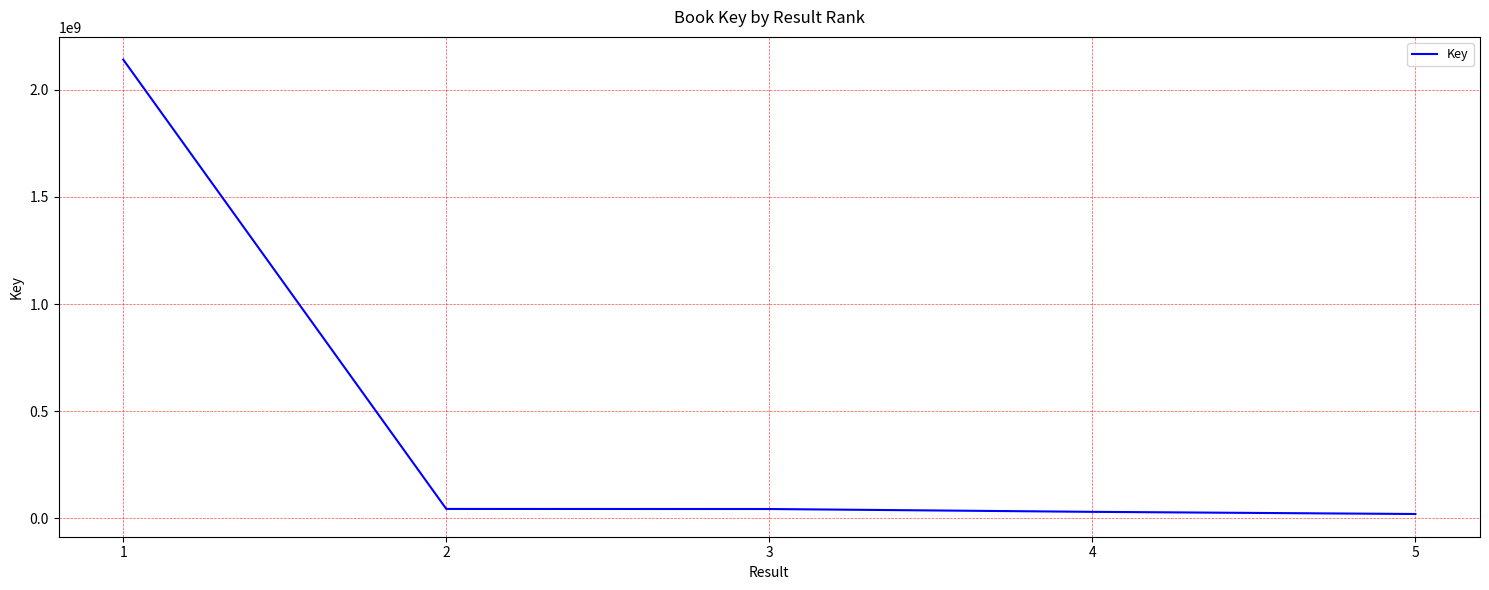

Which has a higher value, 1 or 3?

1